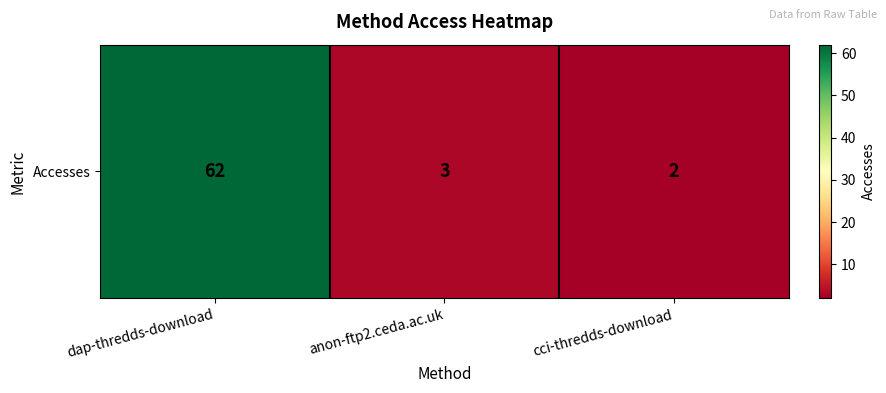

Reading left to right, what are all the values shown in this chart?

62	3	2